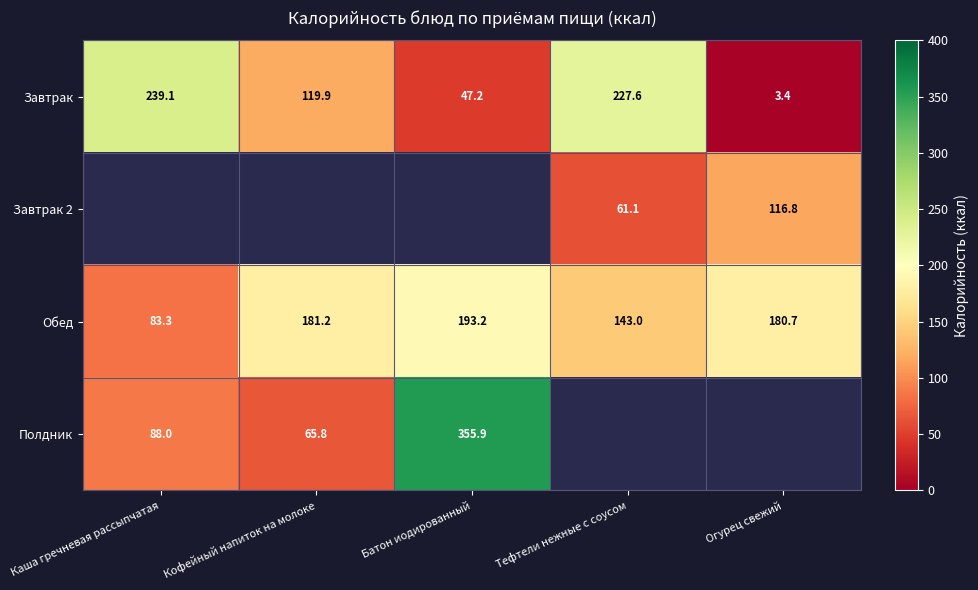

What is the difference between the highest and lowest values at Тефтели нежные с соусом?

166.5